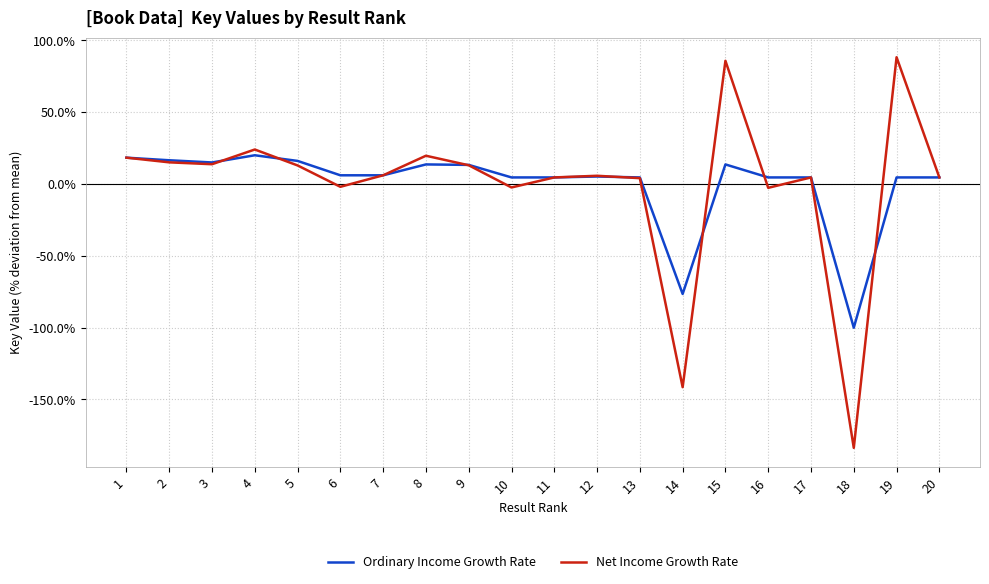

Count the number of categories in the chart.

20